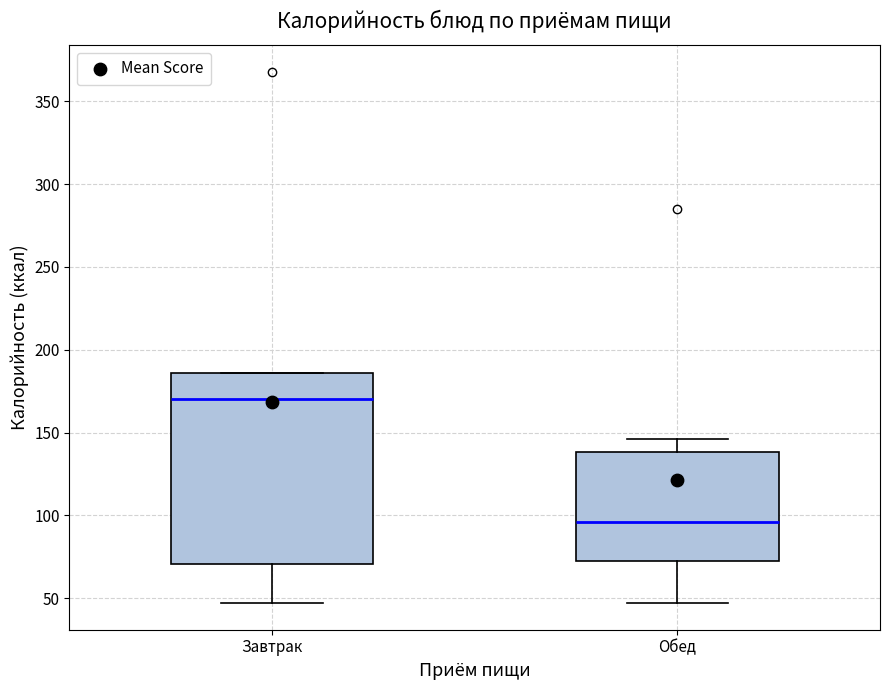

Which box is the tallest, from its lower edge to its upper edge?

Завтрак